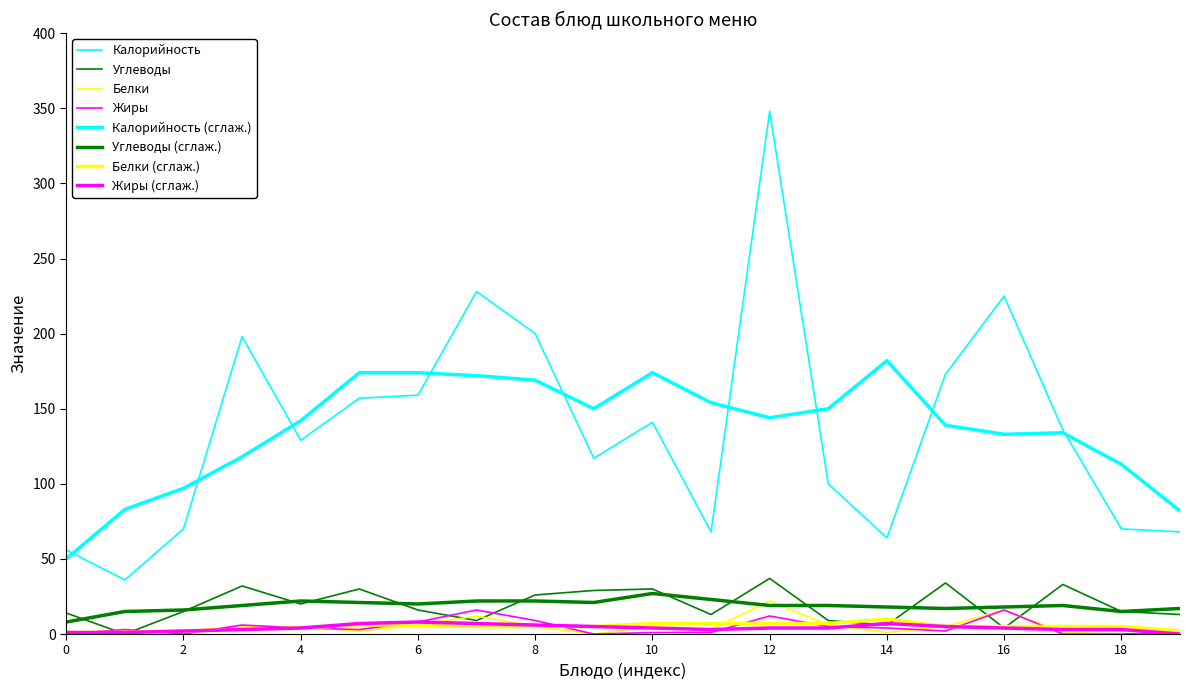

Does the chart have visible grid lines?

No